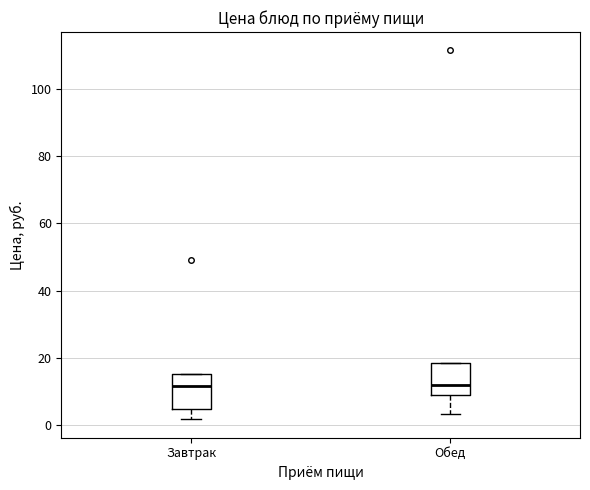

Reading left to right, transcribe this box plot: for each box, give where its median line is, the range the box spans, and where its two whiskers end, as read against the y-axis. The values are not printed on the chart, so give them approximately, as read against the axis.

Завтрак: median 12, box 4 to 16, whiskers 2 to 16
Обед: median 12, box 8 to 18, whiskers 4 to 18